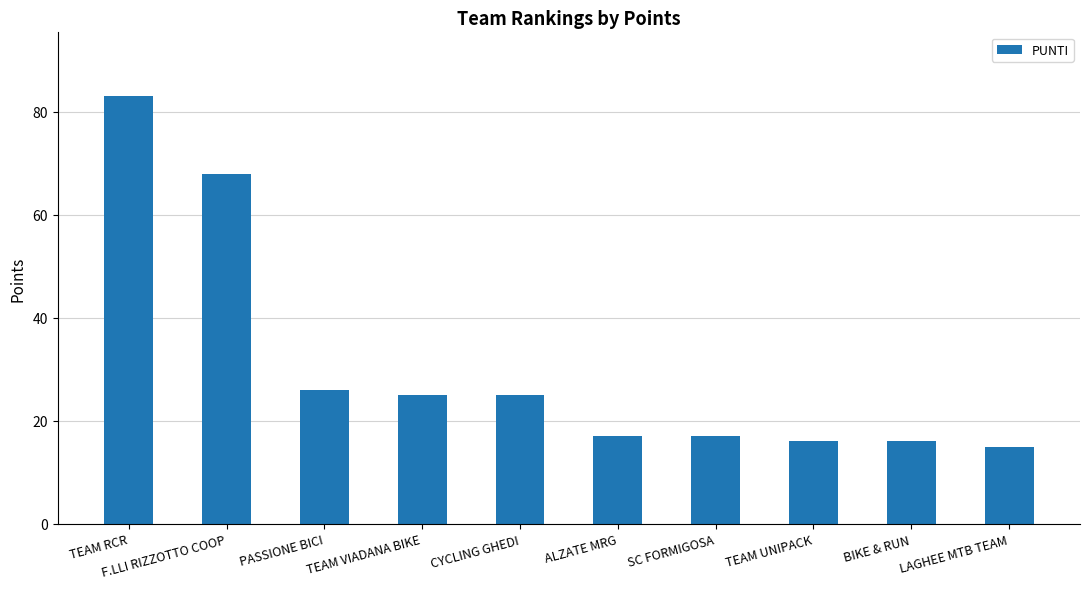

What is the maximum value shown in the chart?

83